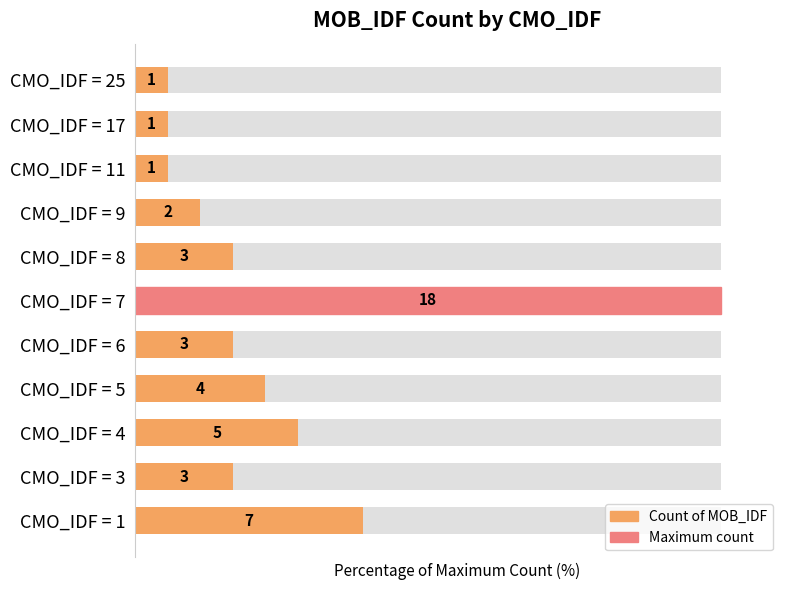

What is the minimum value shown in the chart?

5.6